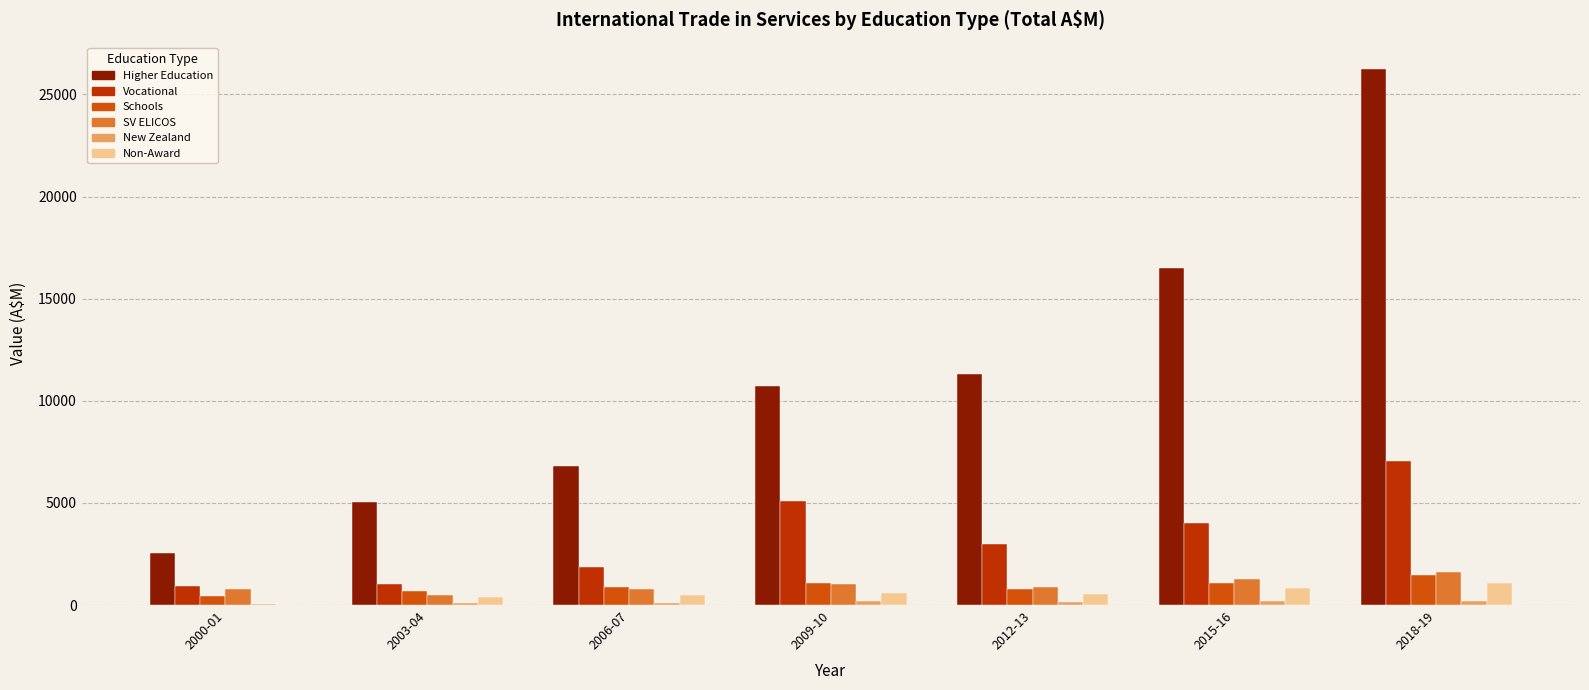

What is the spread (max minus min) of values at 2009-10?

10532